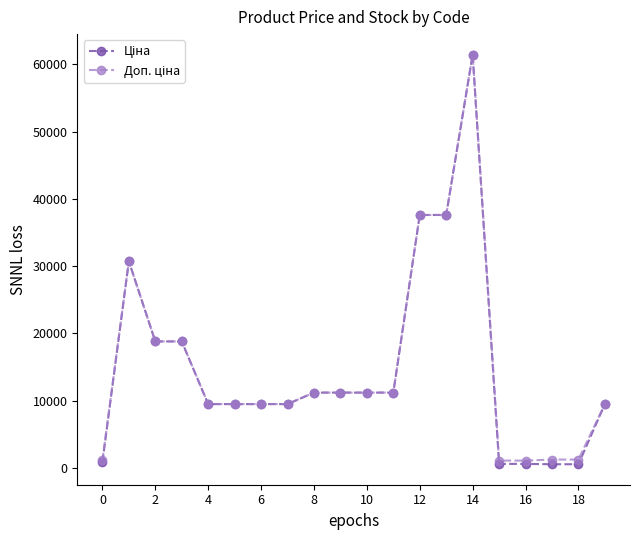

What is the maximum value shown in the chart?

61434.3